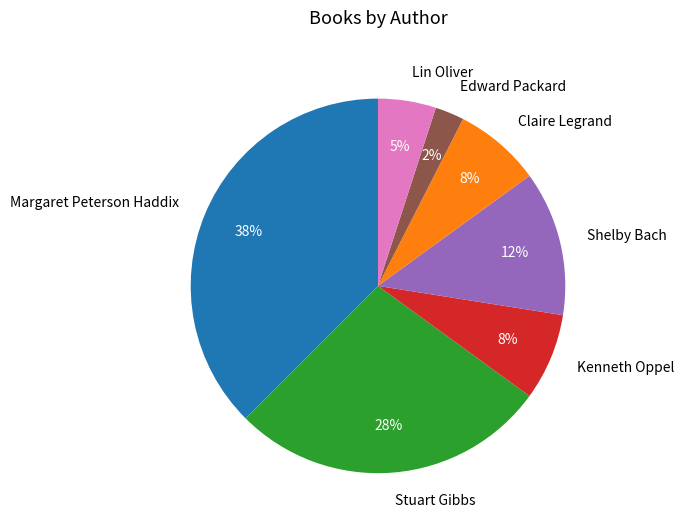

Which category has the smallest portion of the pie?

Edward Packard